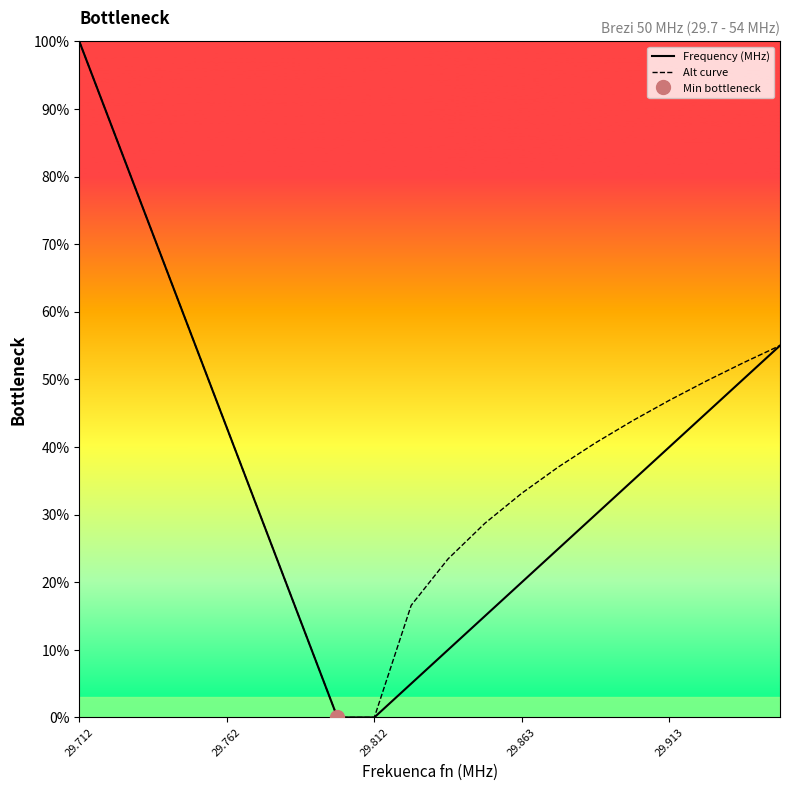

How many values in the Alt curve series exceed 0?

18